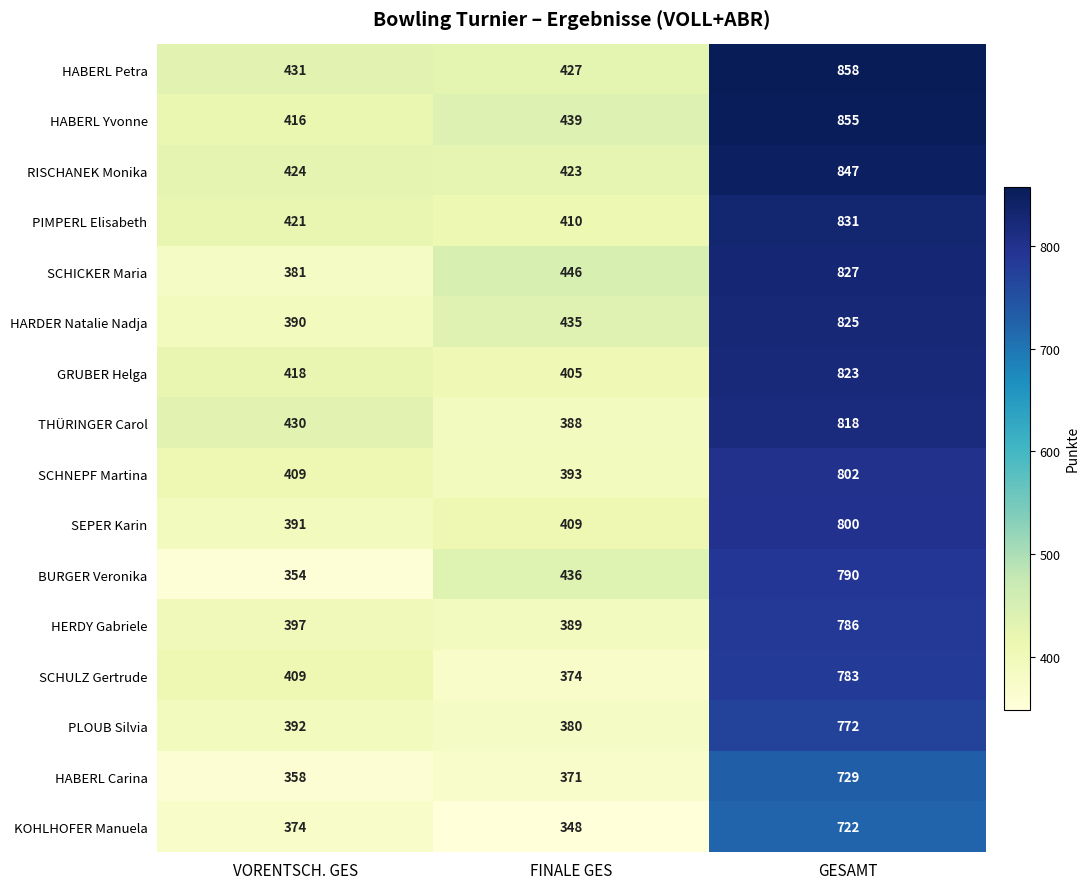

Is the value of HABERL Carina at VORENTSCH. GES greater than the value of SCHNEPF Martina at FINALE GES?

No